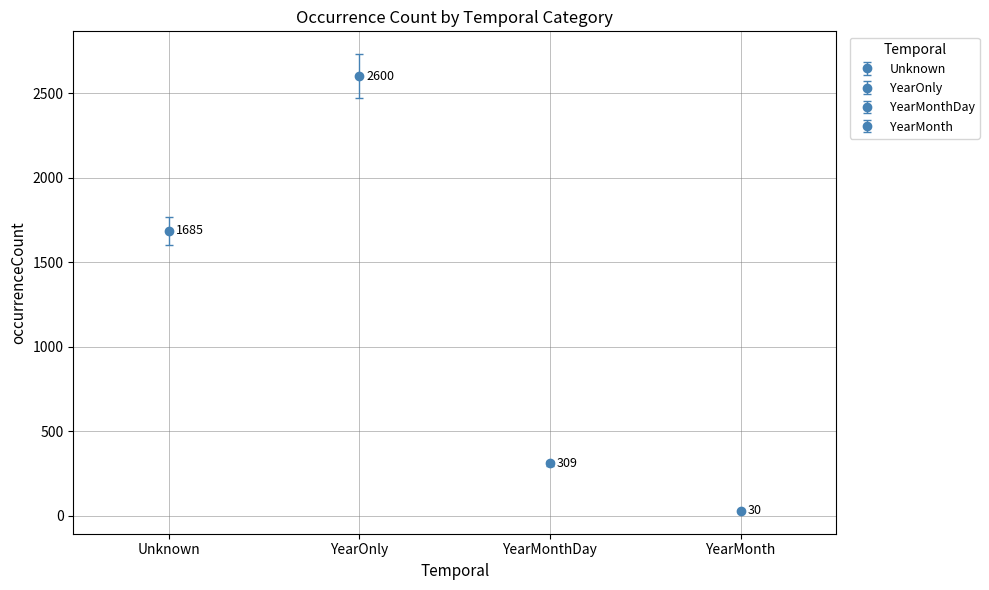

Which label corresponds to the largest value in the chart?

YearOnly